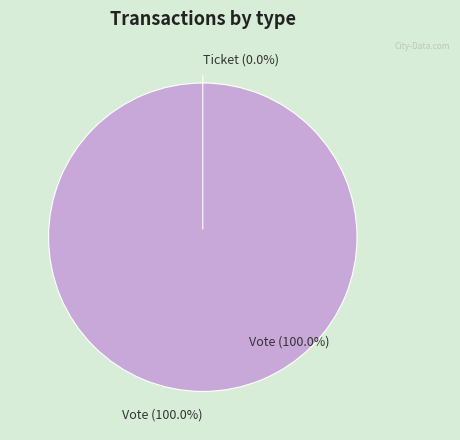

Is there any slice that represents more than half of the pie?

Yes